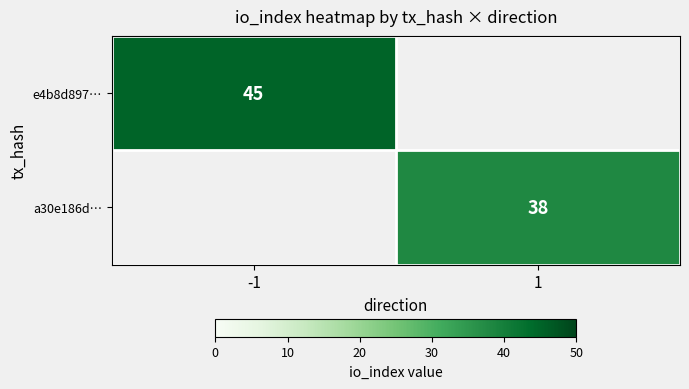

The value of e4b8d897… at -1 is 61. True or false?

False